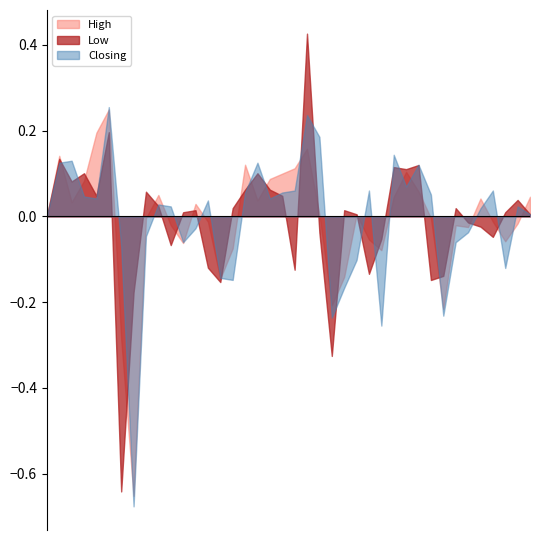

What position from the left is 02/04/2023?

4